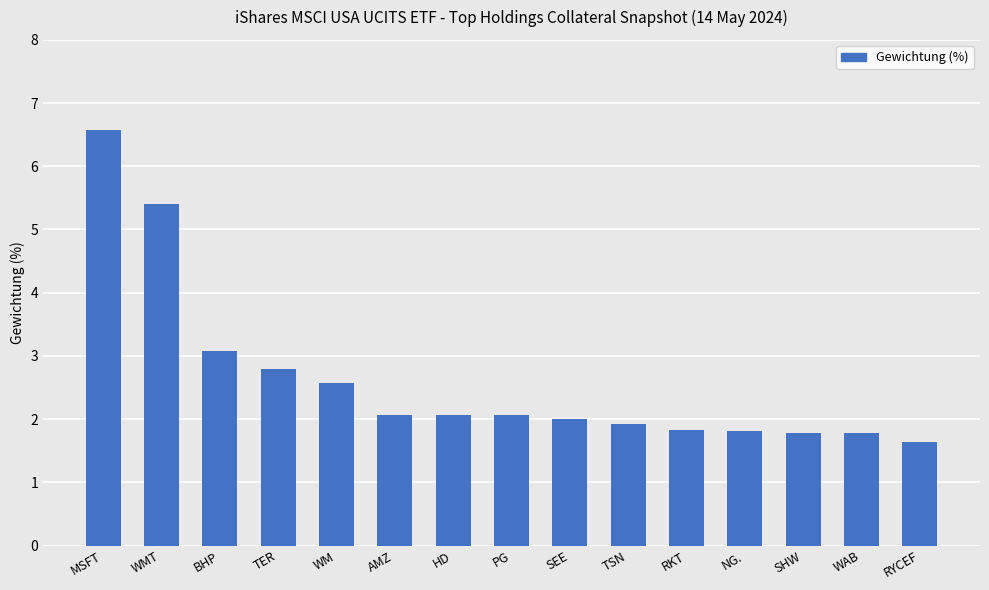

What position from the left is MSFT?

1